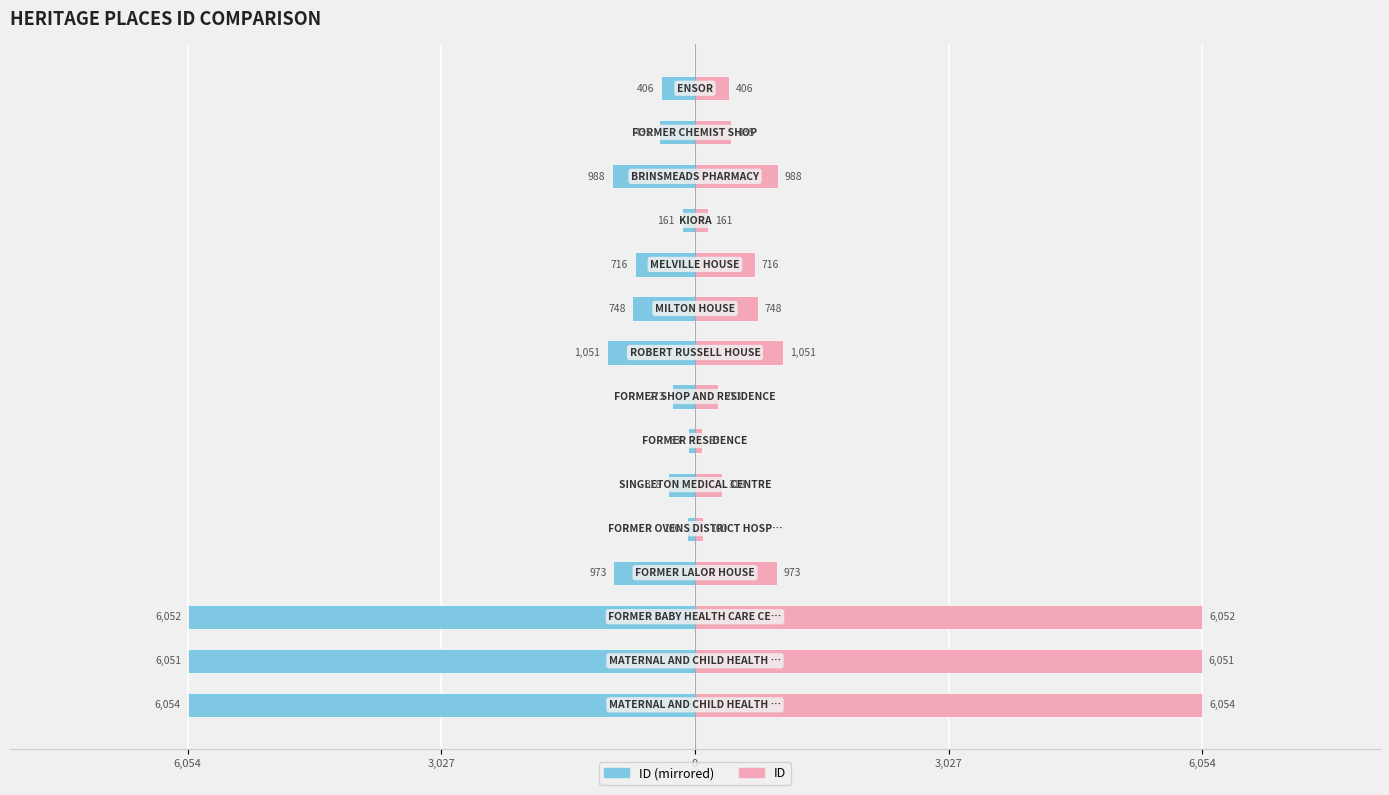

What is the difference between the maximum and minimum values in the ID (Left) series?

5971